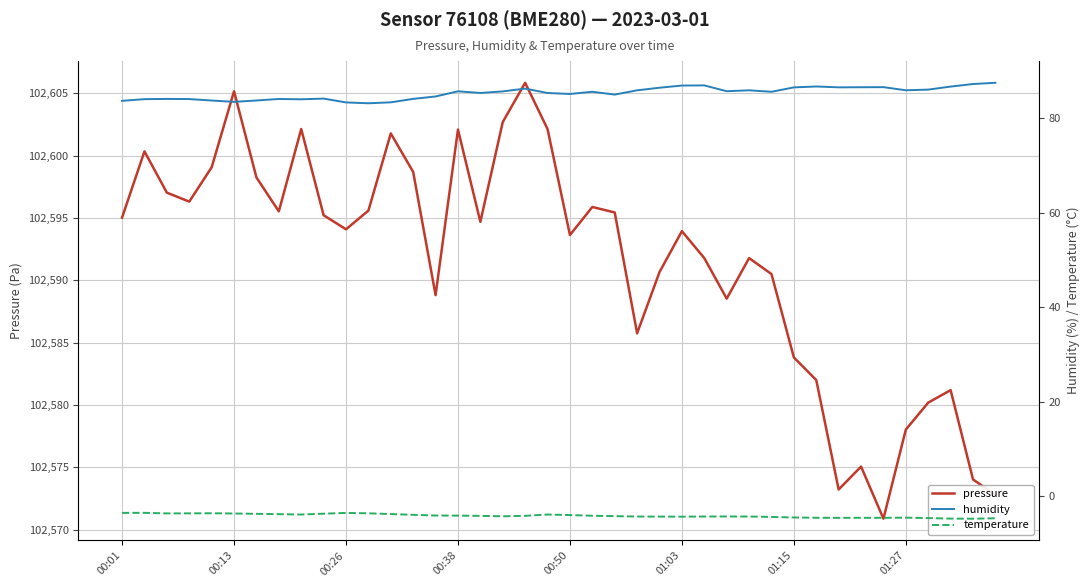

Where is pressure nearest to the value 102588?

27